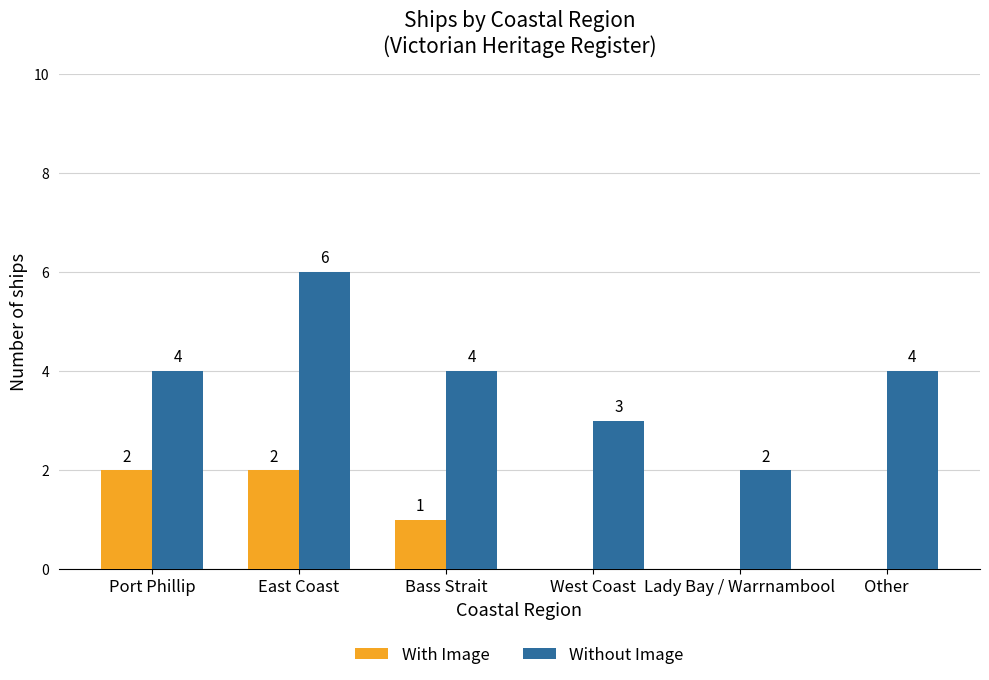

Are the bars horizontal?

No